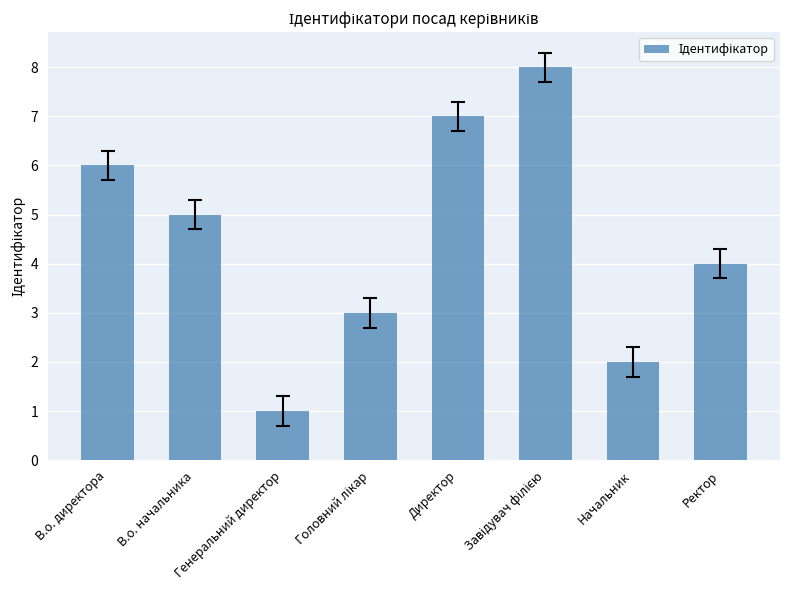

Where is the data nearest to the value 4?

Ректор